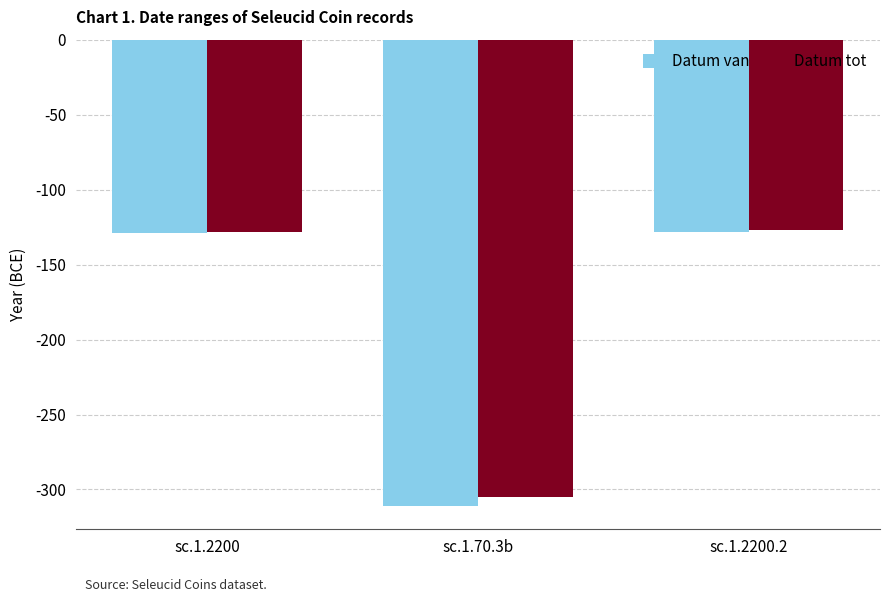

What is the value of the Datum tot bar at the 3rd from the left?

-127